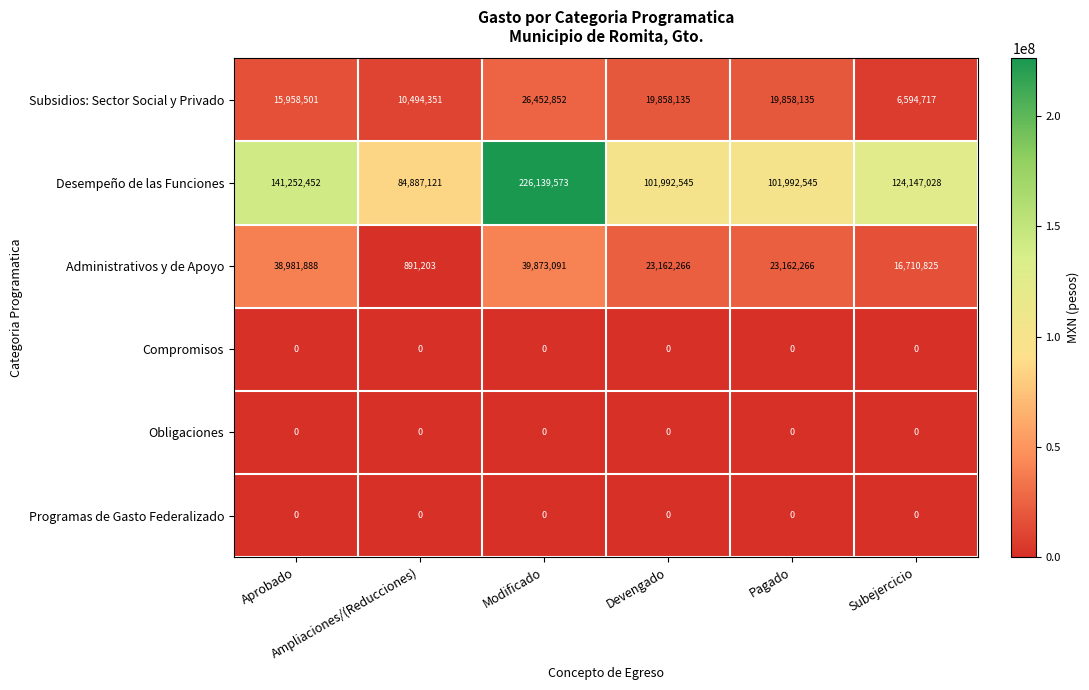

What is the total value across all series at Pagado?

145012946